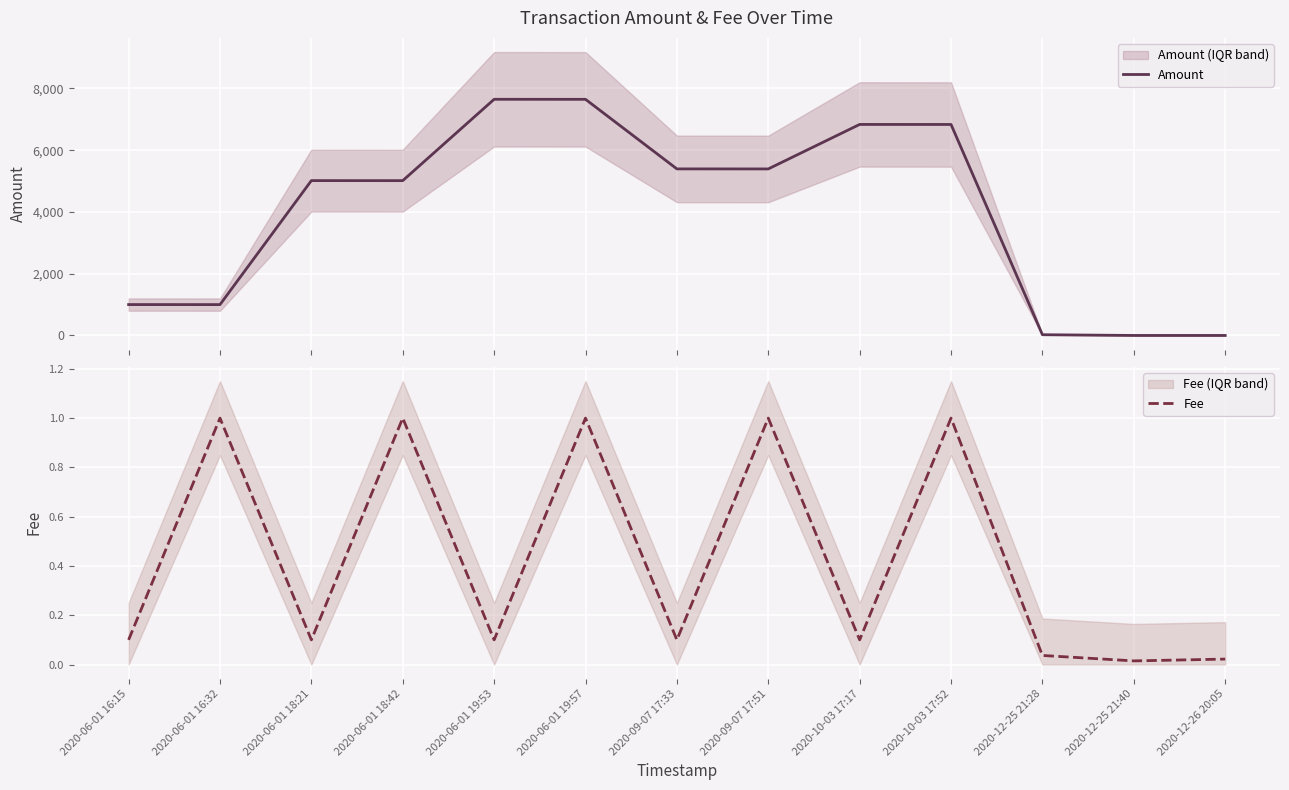

What is the label of the 10th point from the left?

2020-10-03 17:52